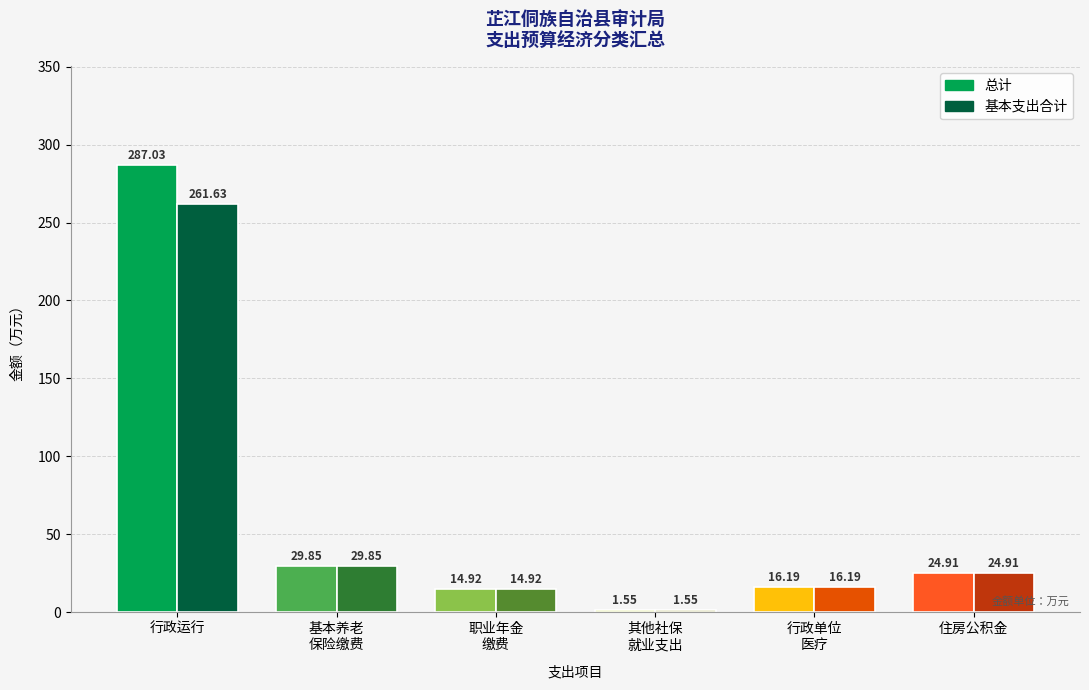

At which label does 总计 first exceed 24?

行政运行